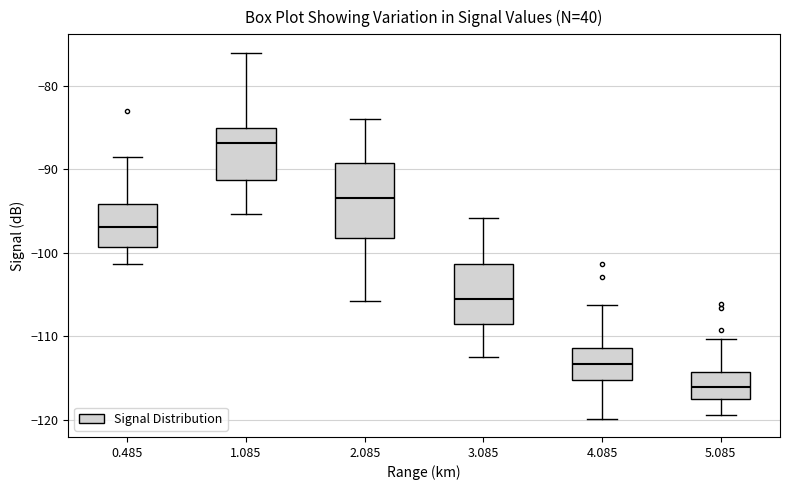

Which box is the tallest, from its lower edge to its upper edge?

2.085